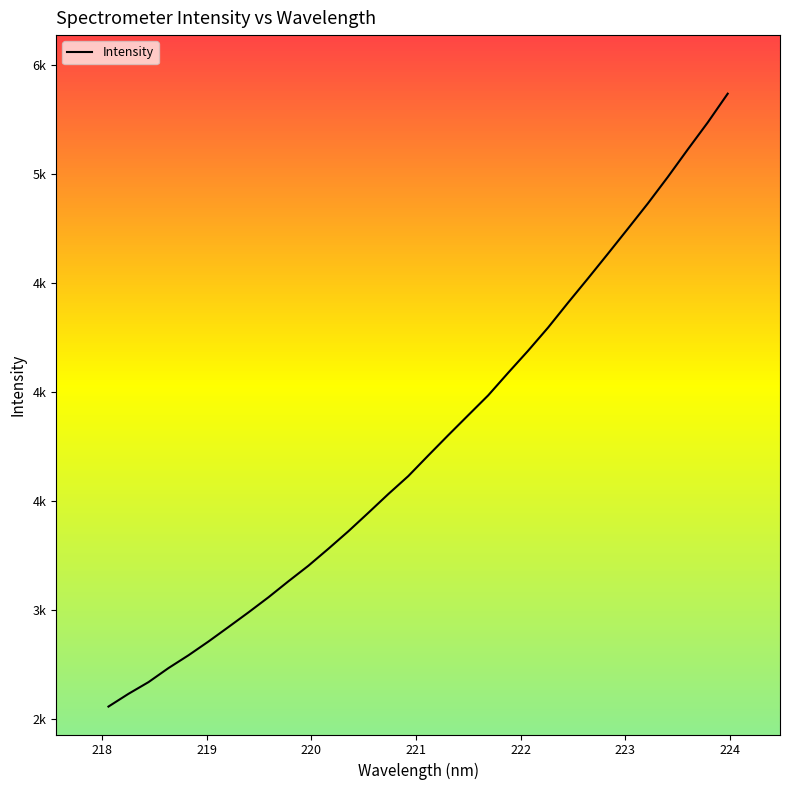

What is the difference between the maximum and minimum values?

2807.7